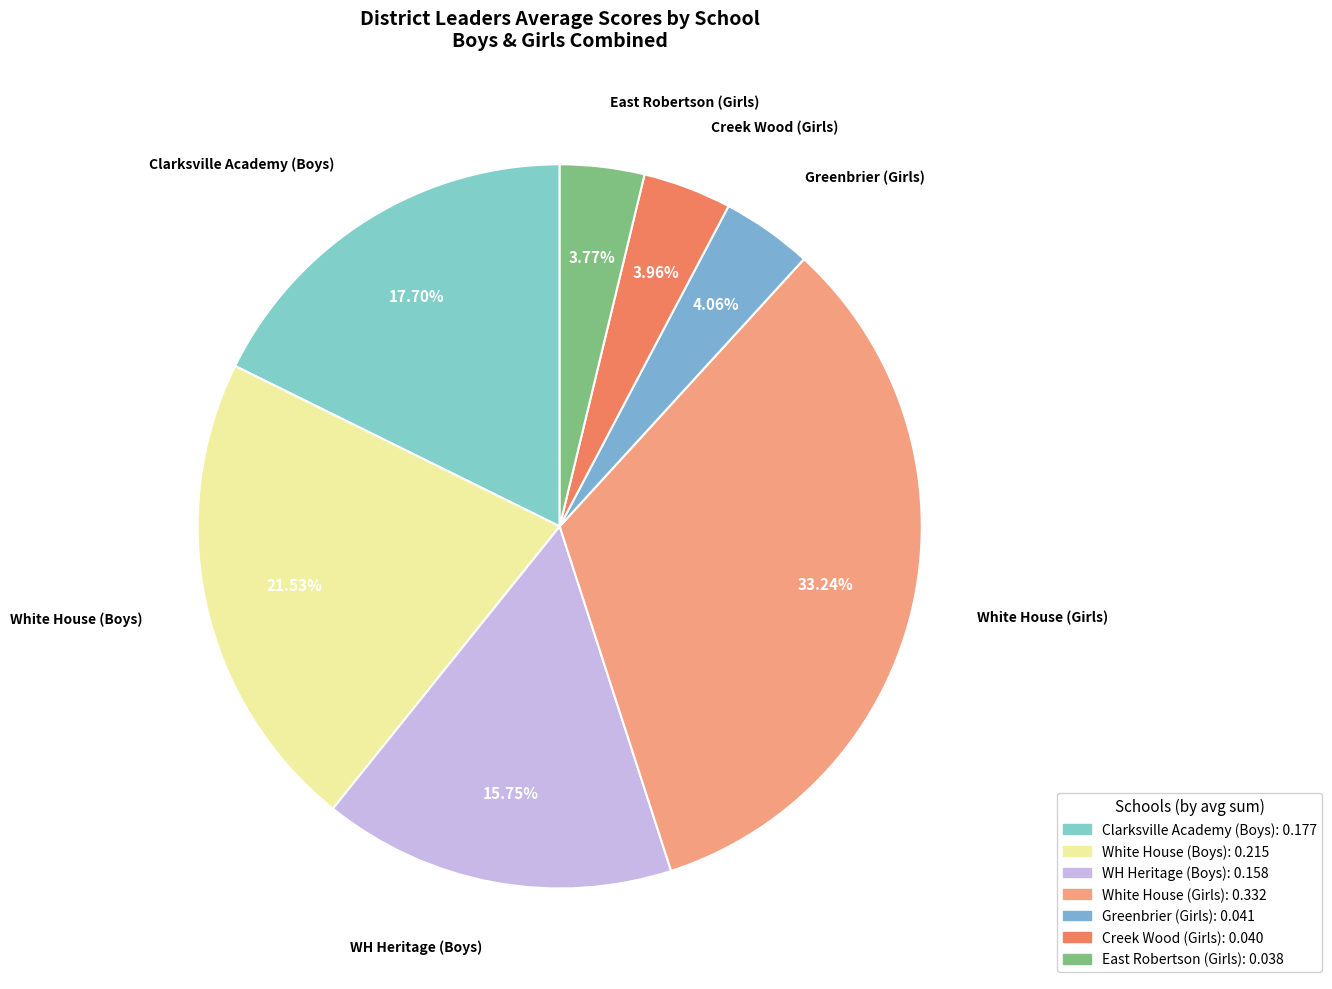

Does any single category account for the majority?

No